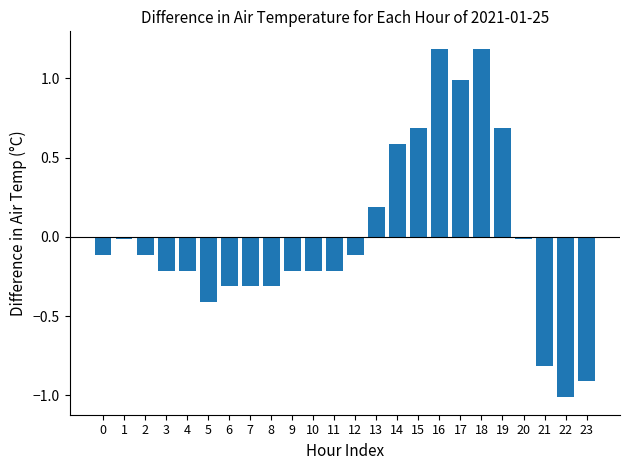

Does the chart contain any negative values?

Yes